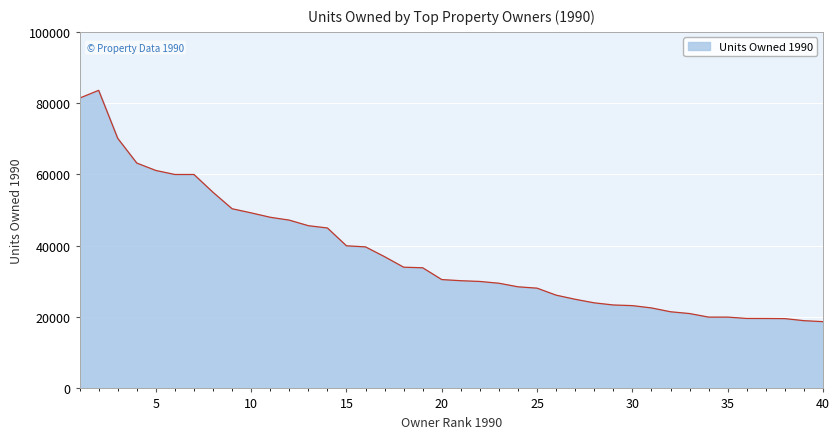

What is the smallest value displayed?

18727